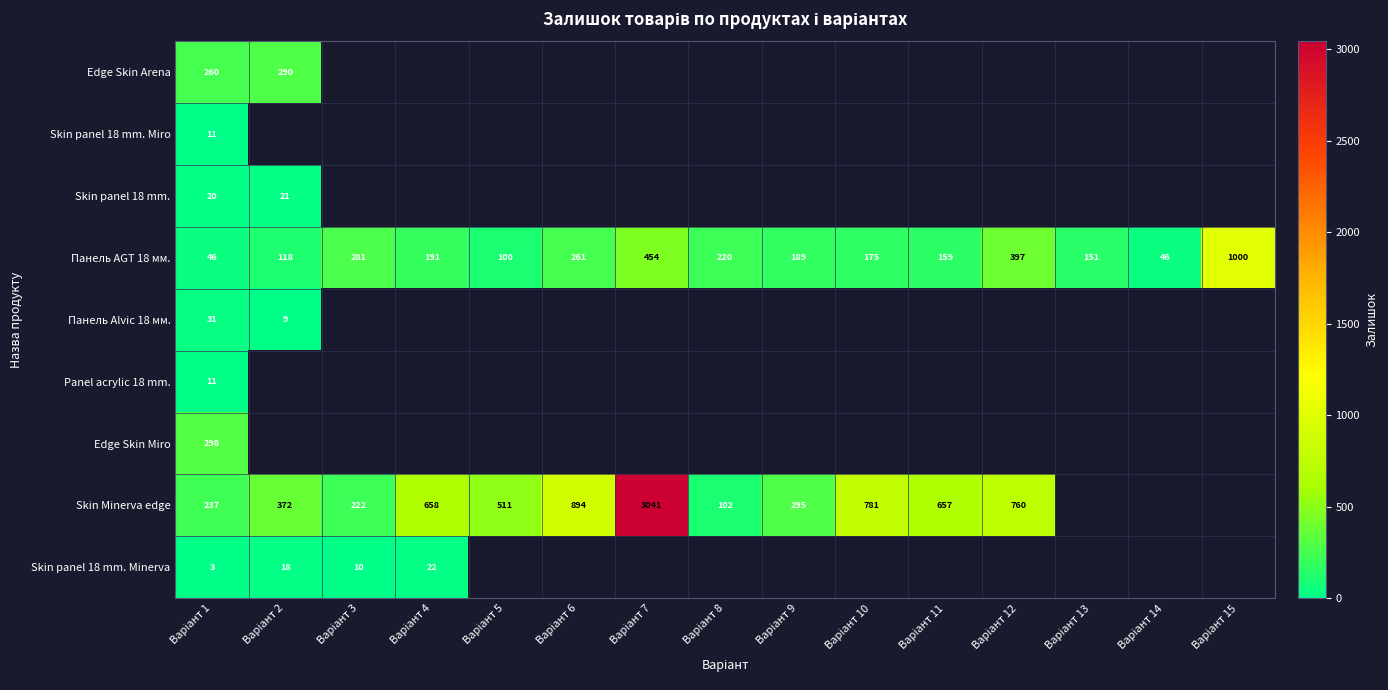

What is the maximum value for Панель AGT 18 мм.?

1000